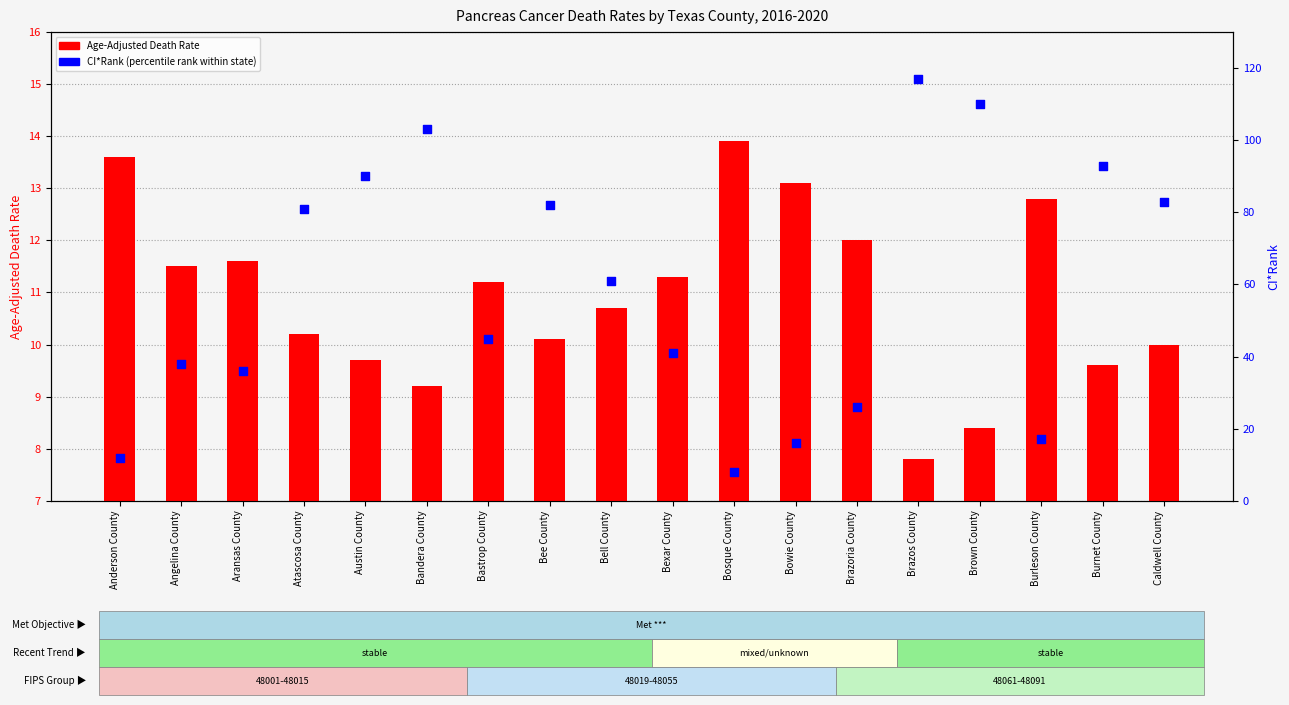

Which series has the widest spread of Y values?

CI*Rank